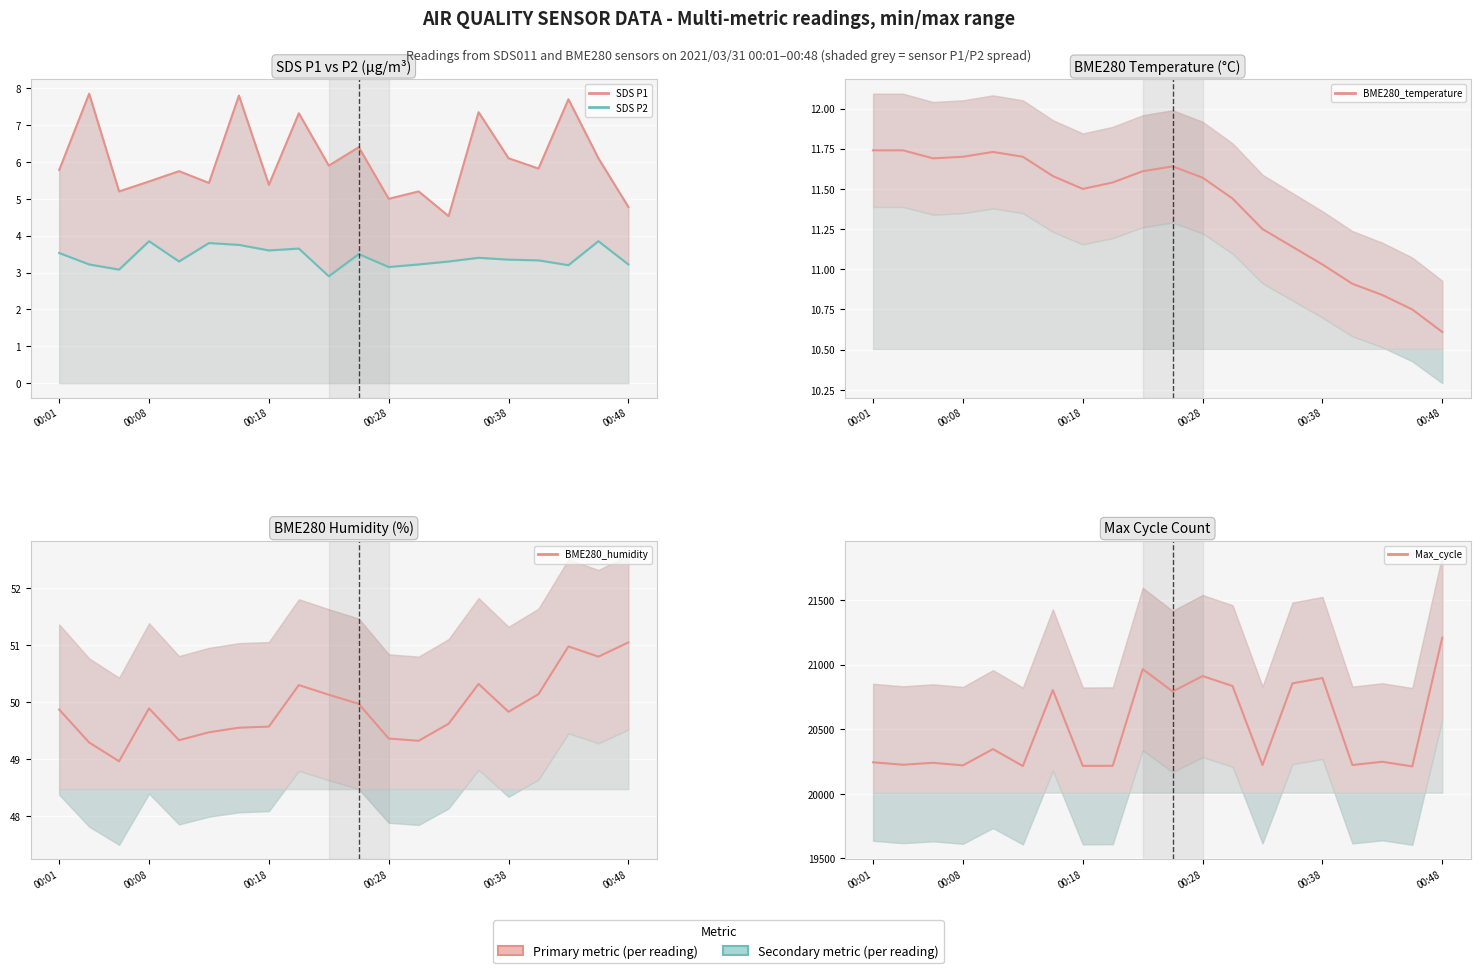

What is the difference between the SDS P1 values at 00:28 and 00:48?

0.2